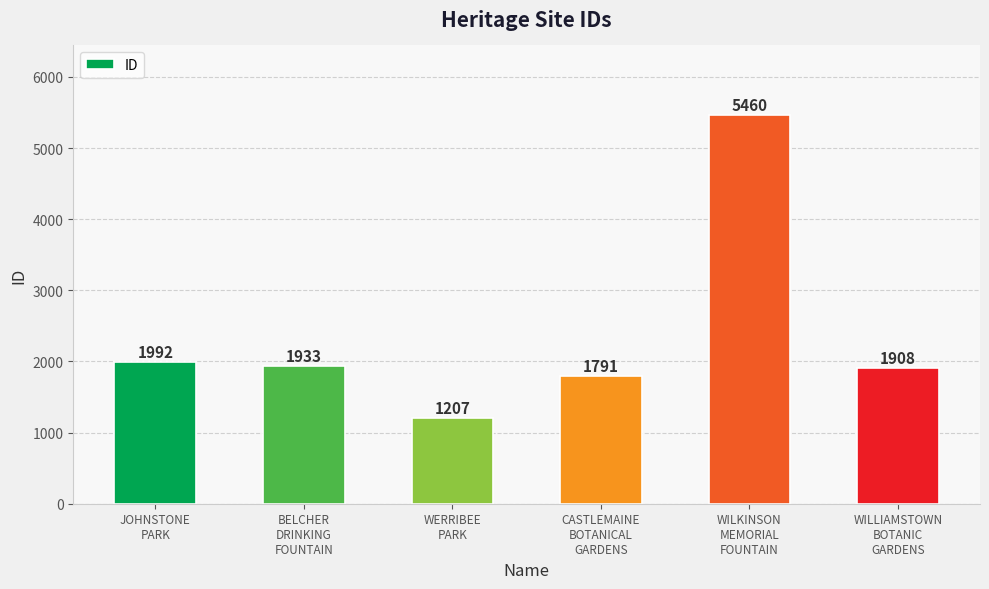

List the labels in order of value, smallest first.

WERRIBEE
PARK, CASTLEMAINE
BOTANICAL
GARDENS, WILLIAMSTOWN
BOTANIC
GARDENS, BELCHER
DRINKING
FOUNTAIN, JOHNSTONE
PARK, WILKINSON
MEMORIAL
FOUNTAIN